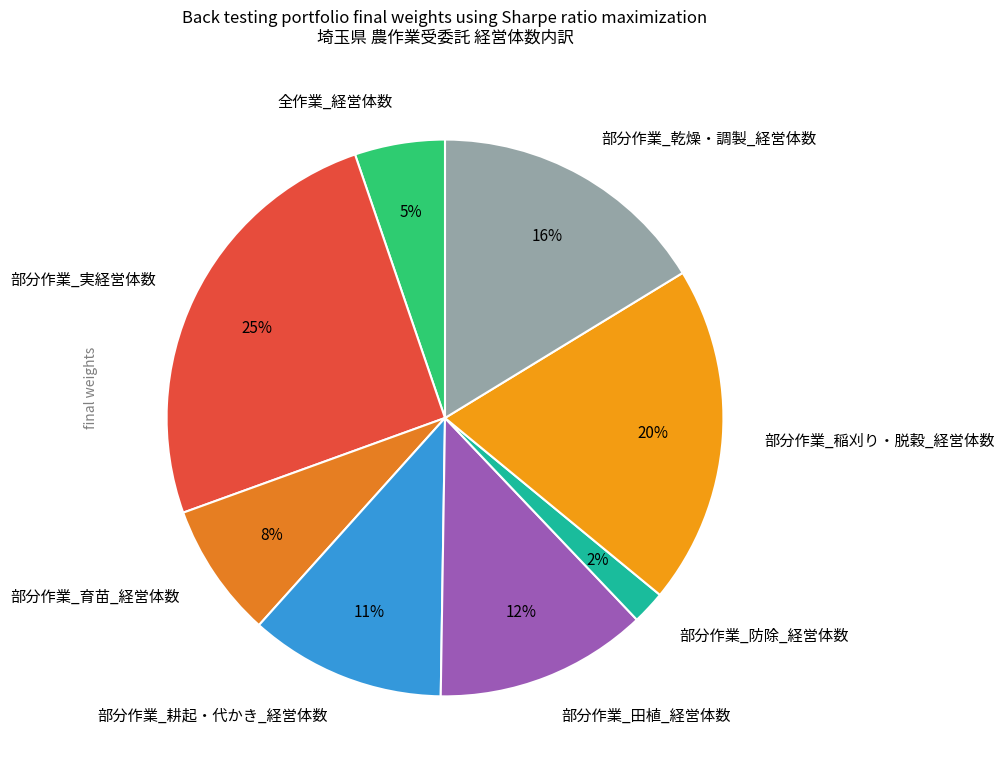

Approximately how many times larger is the value at 部分作業_育苗_経営体数 compared to 部分作業_実経営体数?

0.3